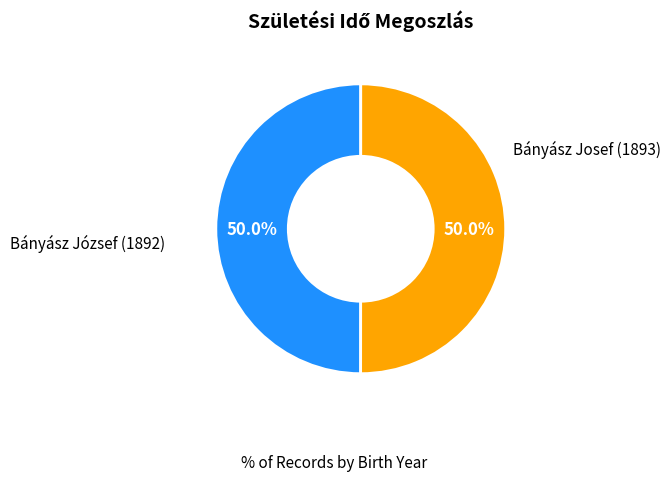

Which category has the smallest portion of the pie?

Bányász József (1892)